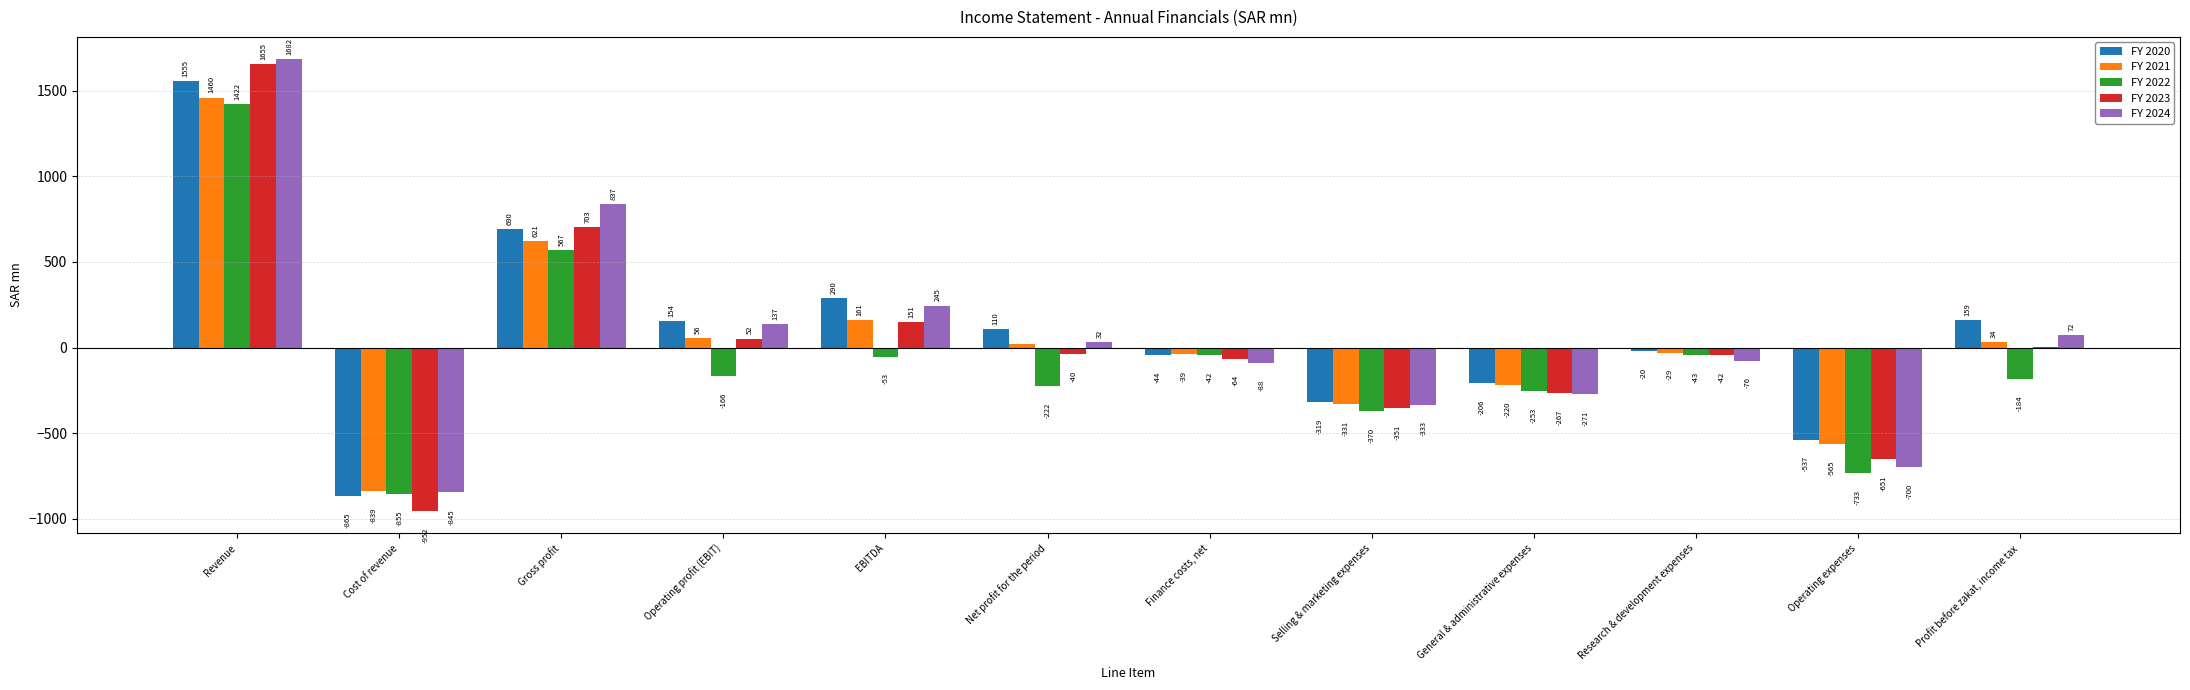

Which series changed the most between EBITDA and General & administrative expenses?

FY 2024